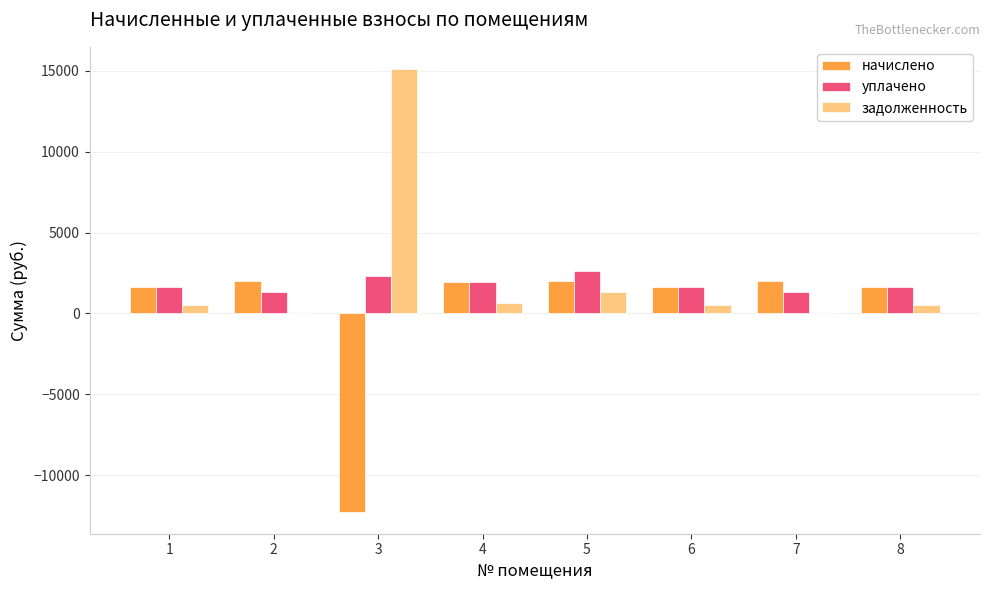

Is the value of начислено at 1 greater than the value of уплачено at 3?

No